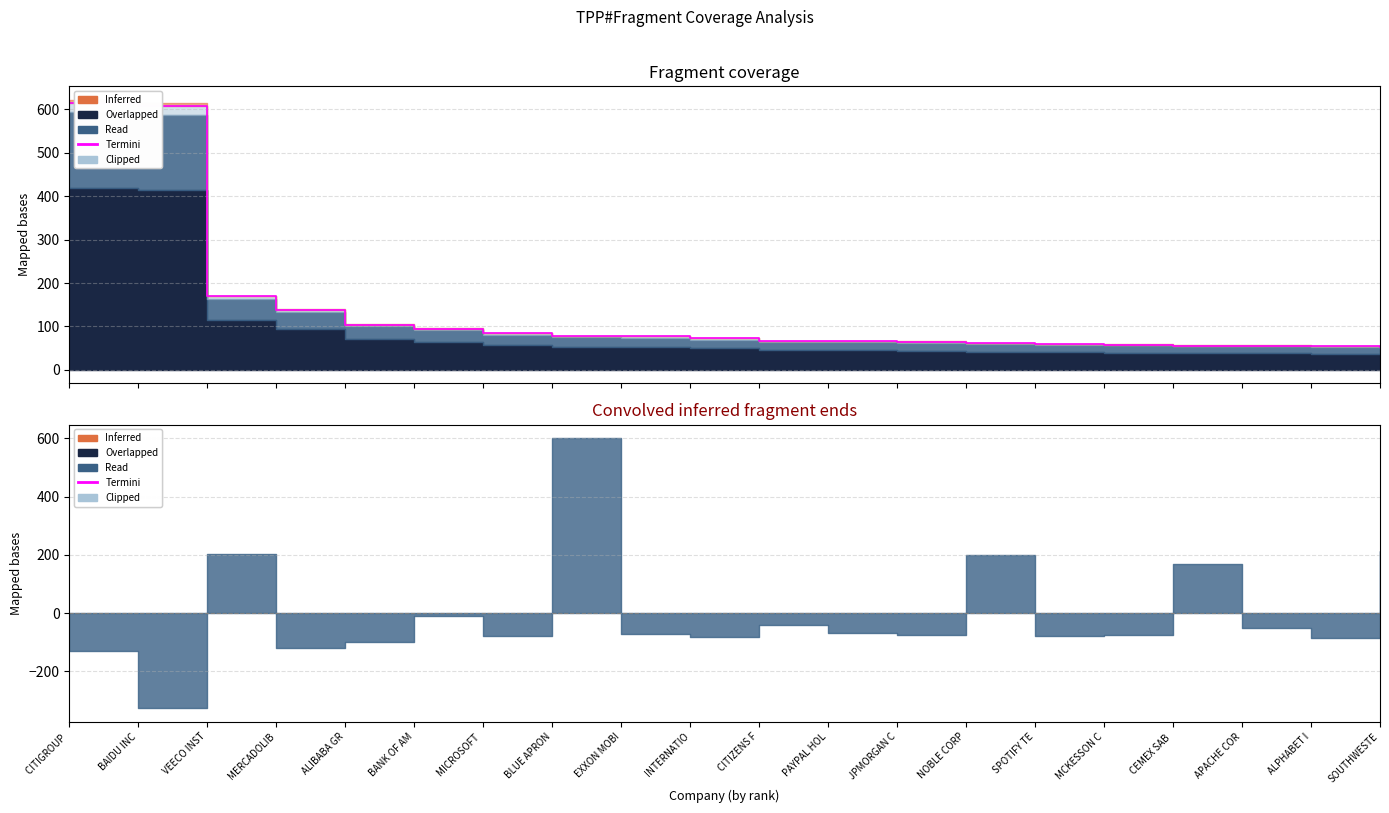

Does the chart display data point markers on the line(s)?

No